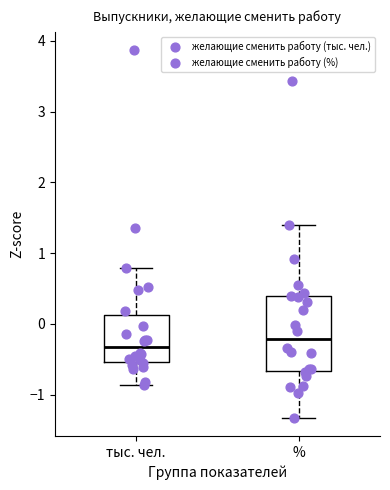

Where does the upper whisker of the box for тыс. чел. end on the y-axis? The values are not printed on the chart, so give them approximately, as read against the axis.

0.8